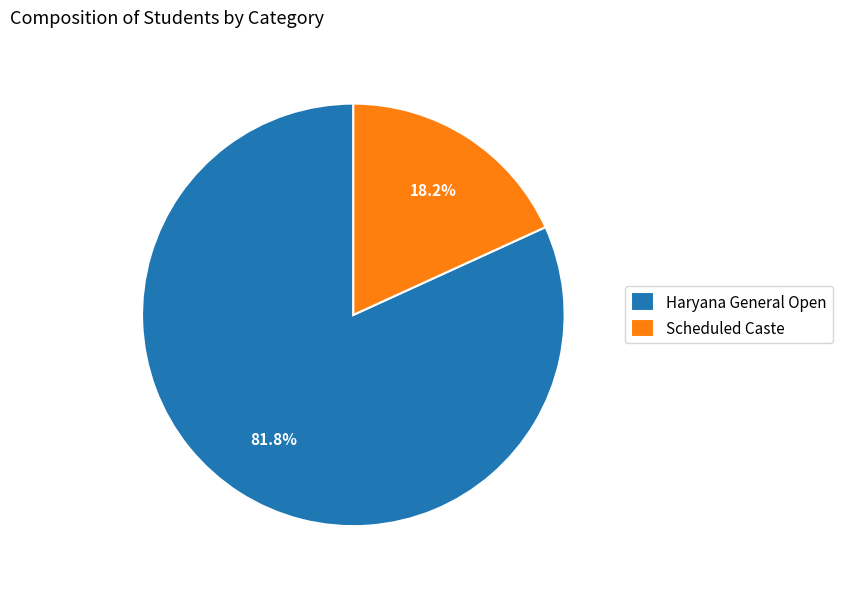

Approximately how many times larger is the value at Haryana General Open compared to Scheduled Caste?

4.5